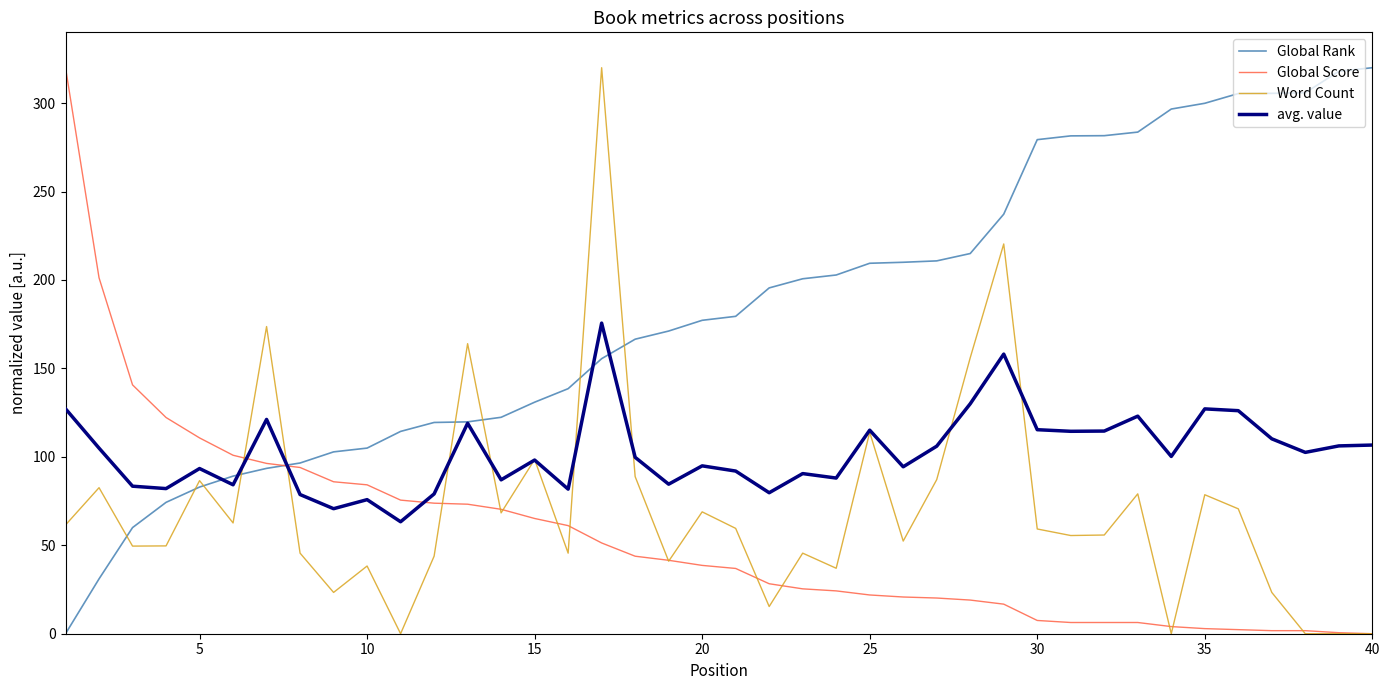

What is the highest value of the avg. value series?

175.6